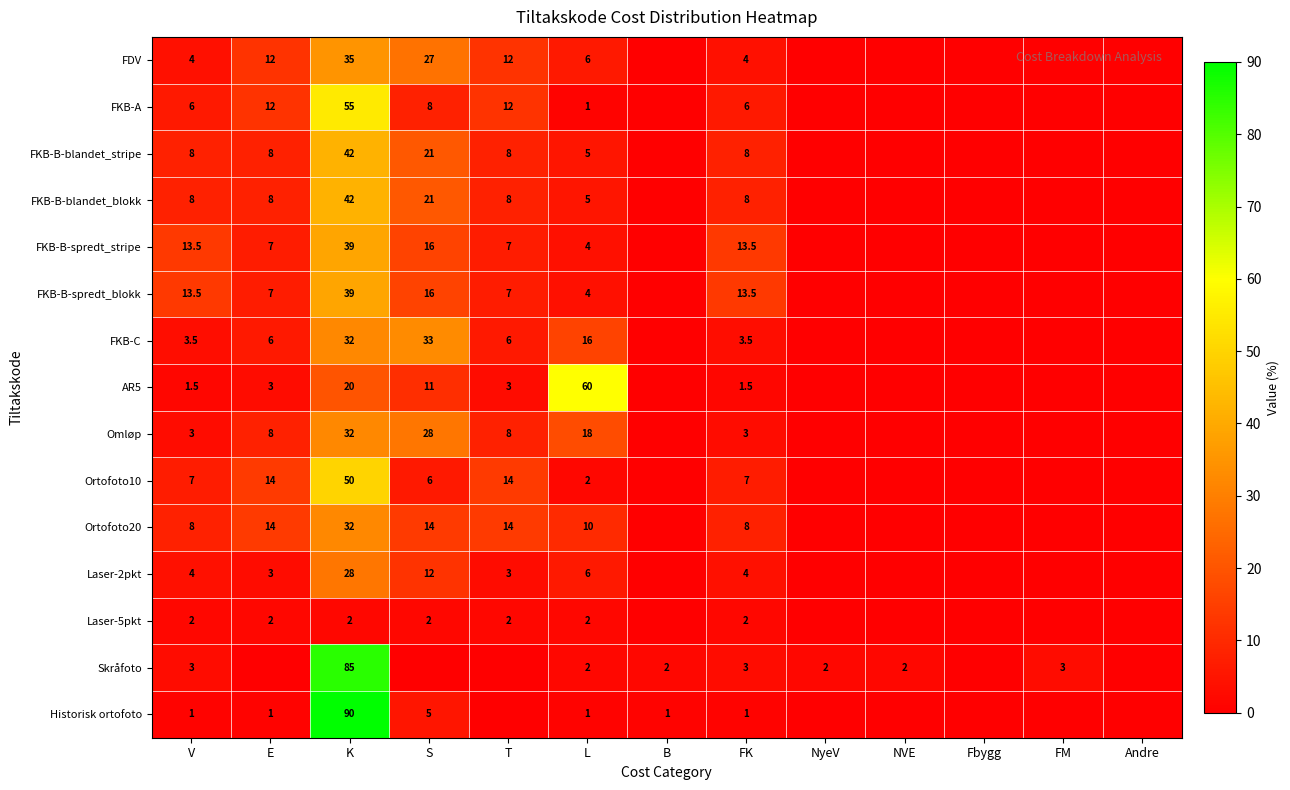

Is it true that Omløp equals 12.0 at E?

False